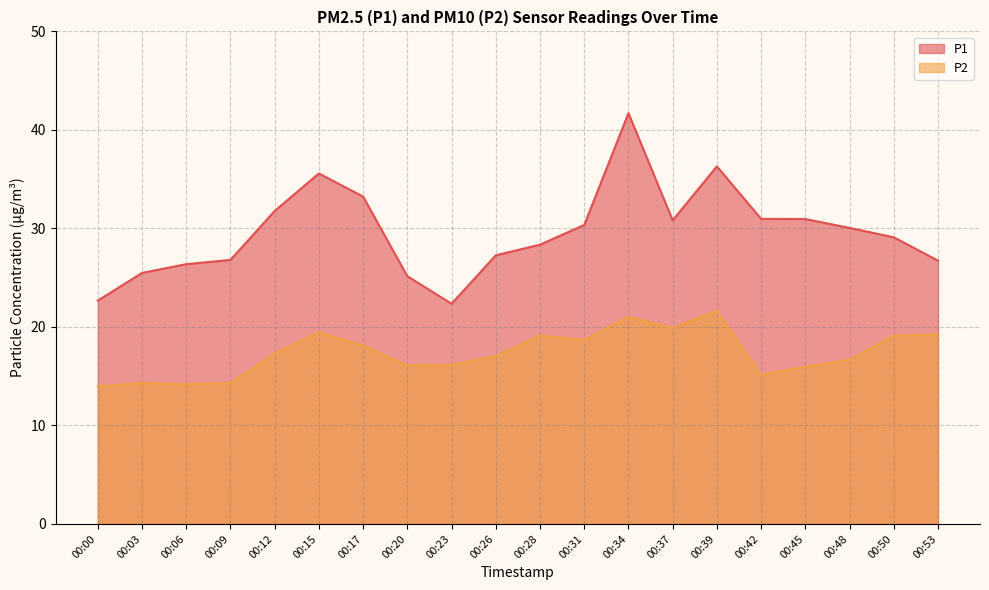

At which label does P1 reach its peak?

00:34